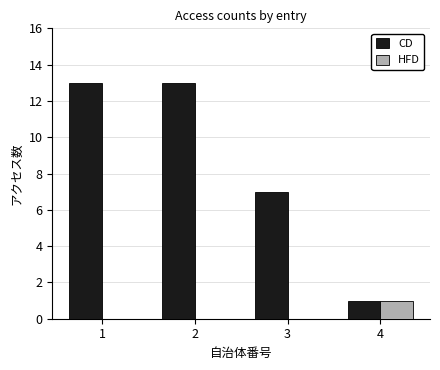

What is the sum of all CD values?

34